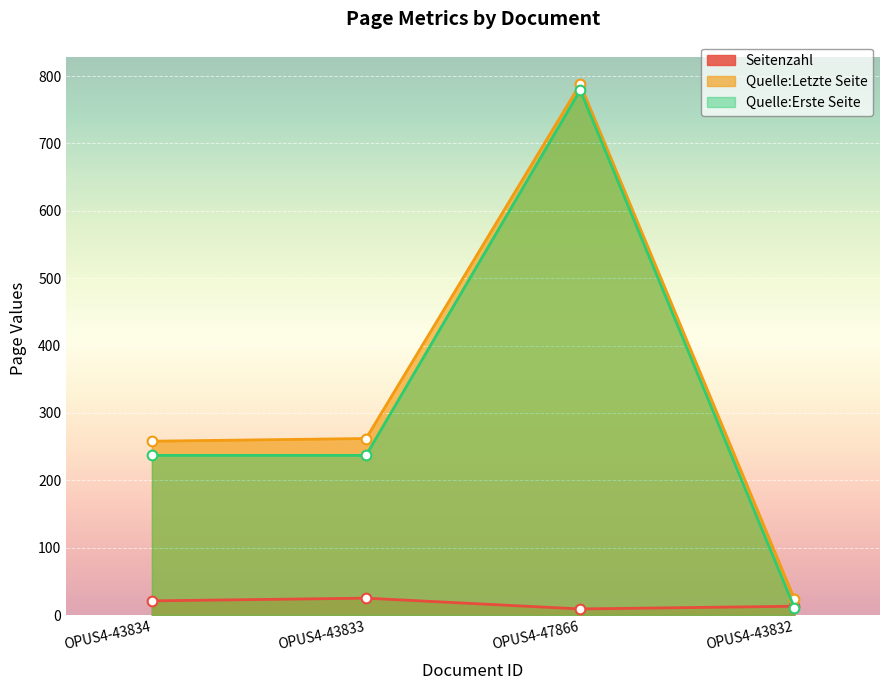

Which series has the largest total across all categories?

Quelle:Letzte Seite